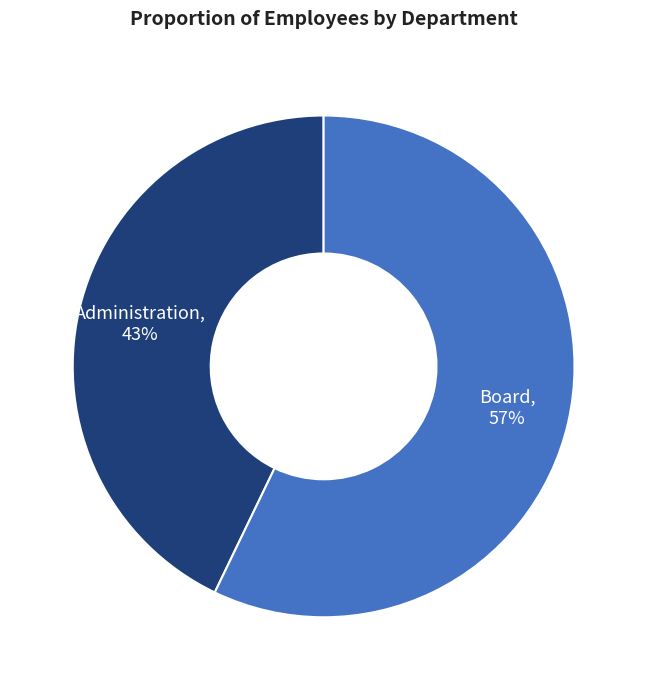

Between Administration and Board, which is larger?

Board